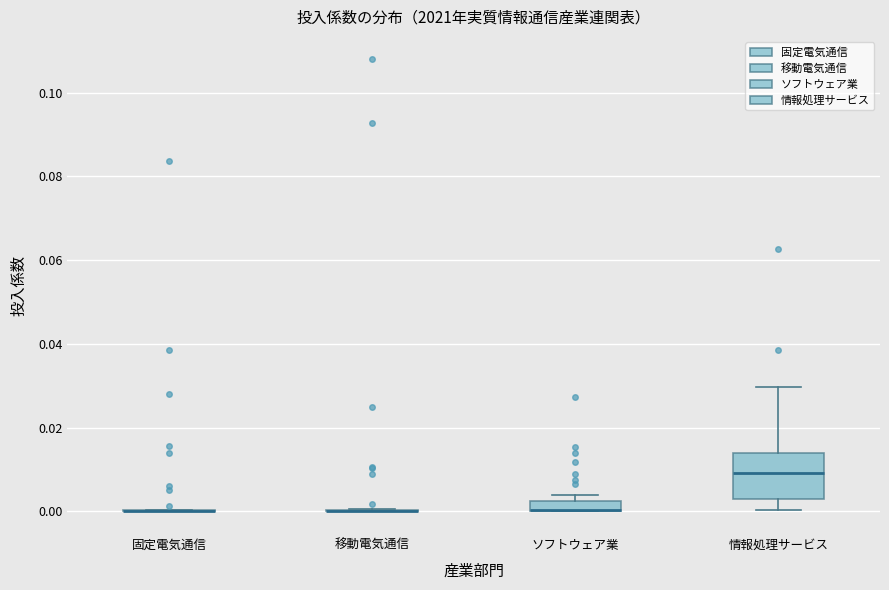

Which box is the tallest, from its lower edge to its upper edge?

情報処理サービス